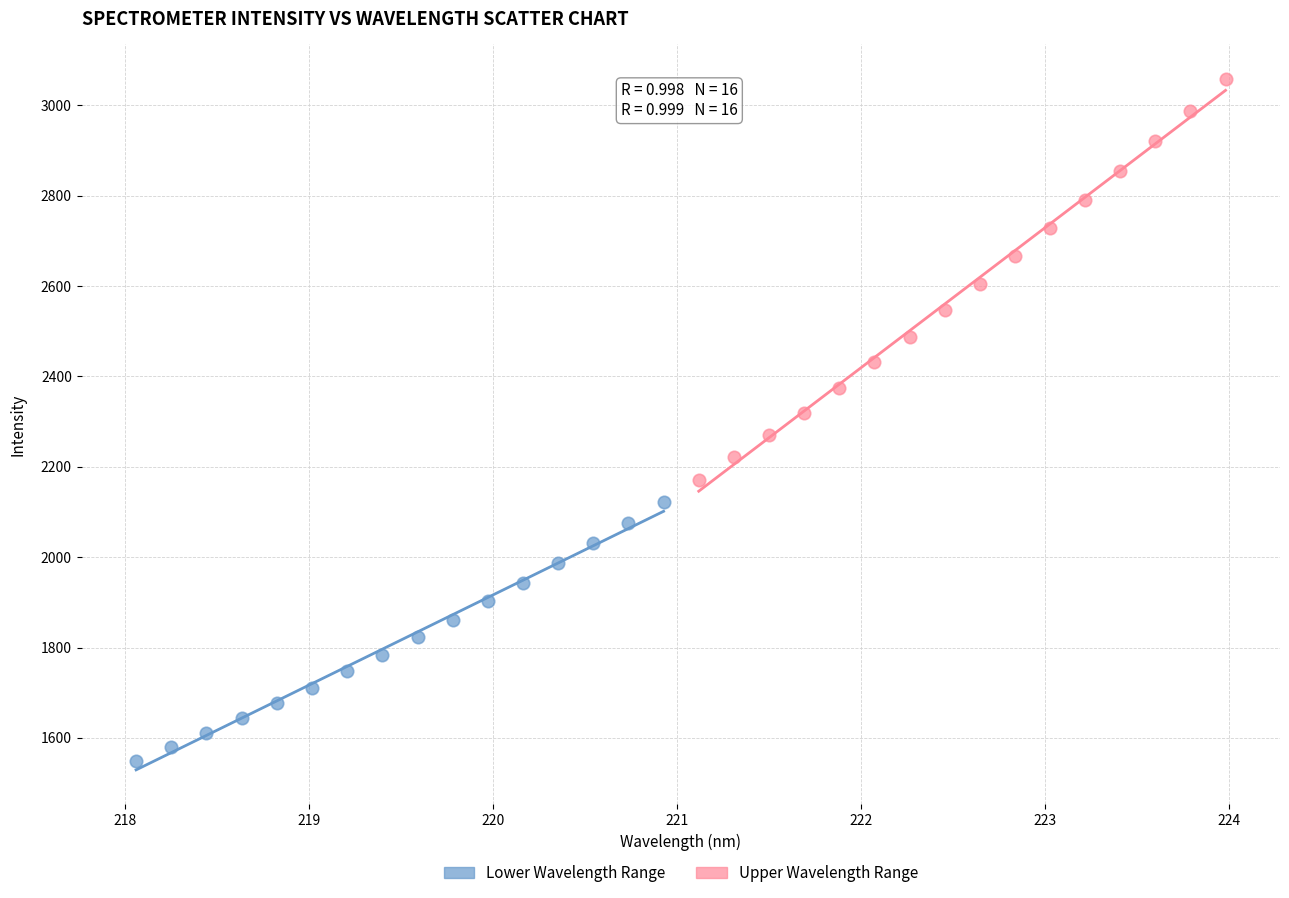

Which series contains the lowest Y value?

Lower Wavelength Range